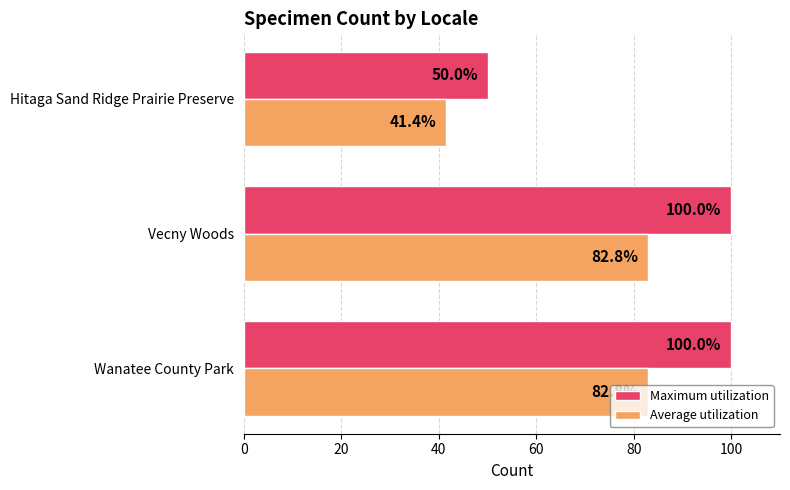

What is the average value of the Average utilization series?

69.0